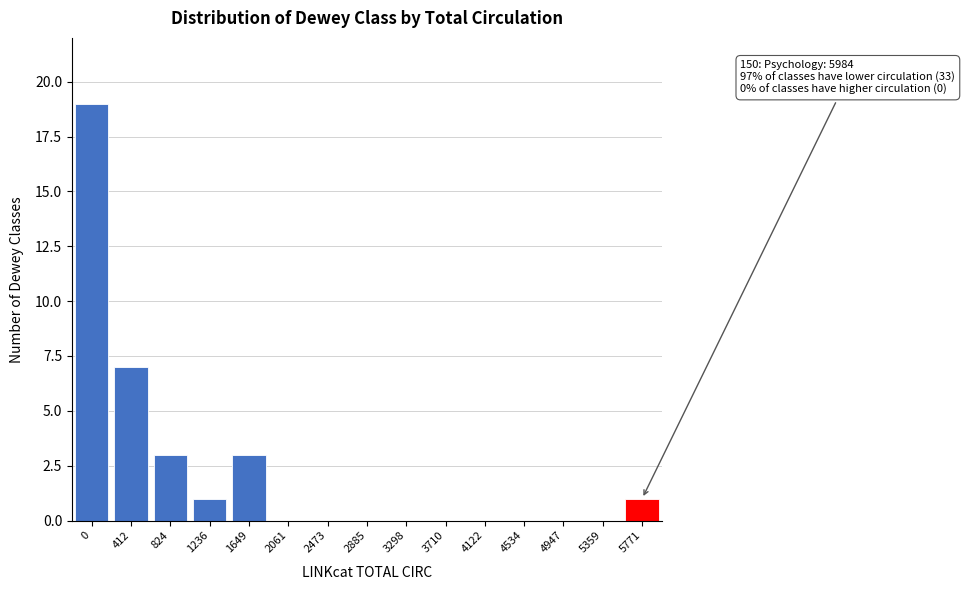

Reading left to right, list all the values displayed in this chart.

0=19	412=7	824=3	1236=1	1649=3	2061=0	2473=0	2885=0	3298=0	3710=0	4122=0	4534=0	4947=0	5359=0	5771=1